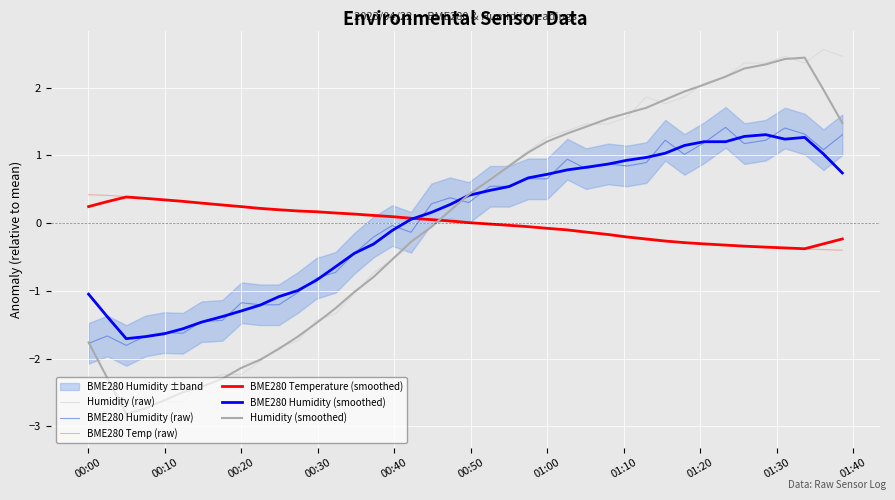

Which series has the largest range (max minus min)?

Humidity (raw)